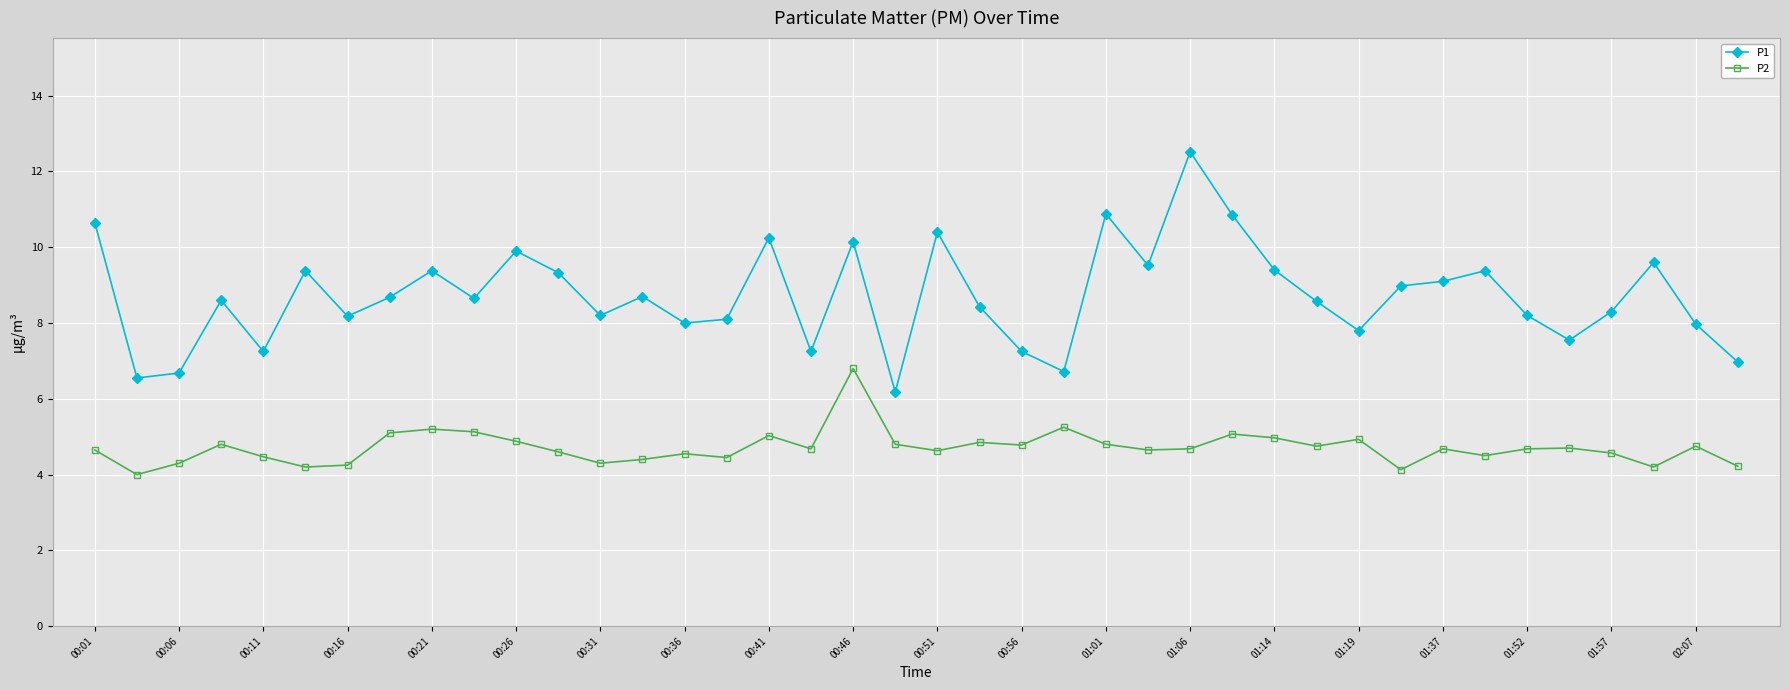

What is the sum of all P2 values?

188.4